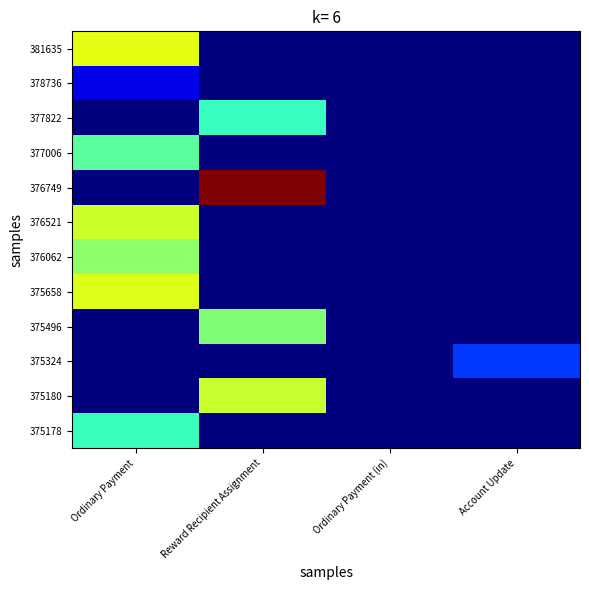

What is the spread (max minus min) of values at Account Update?

0.2